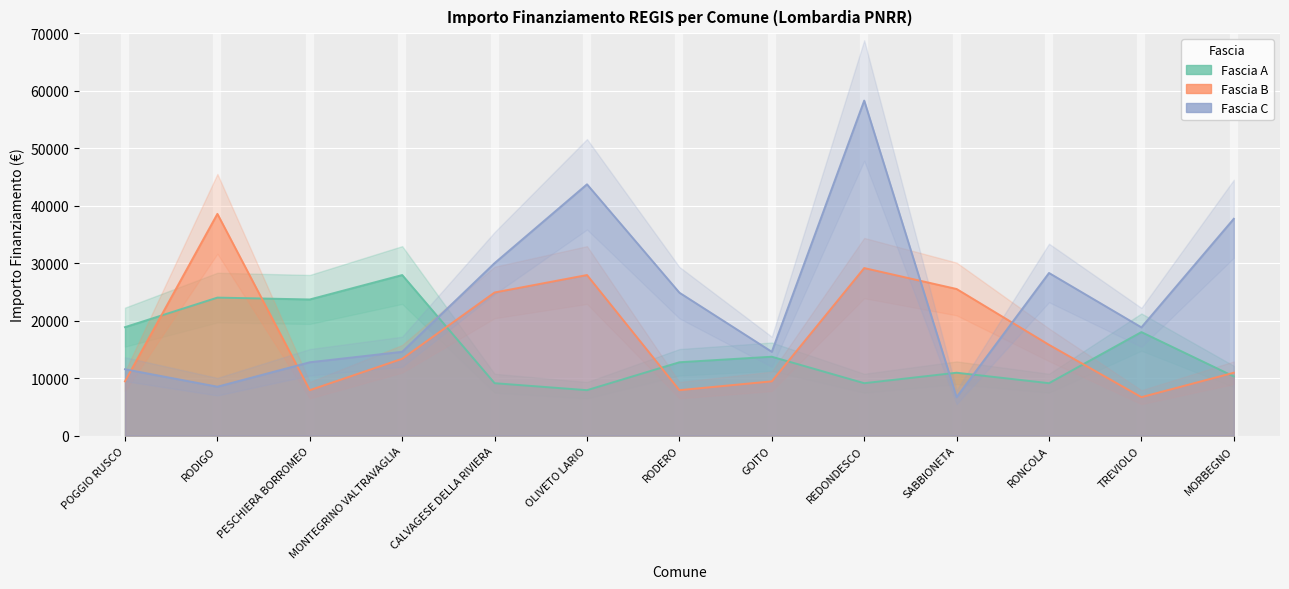

What are all the series names shown in the legend?

Fascia A, Fascia B, Fascia C